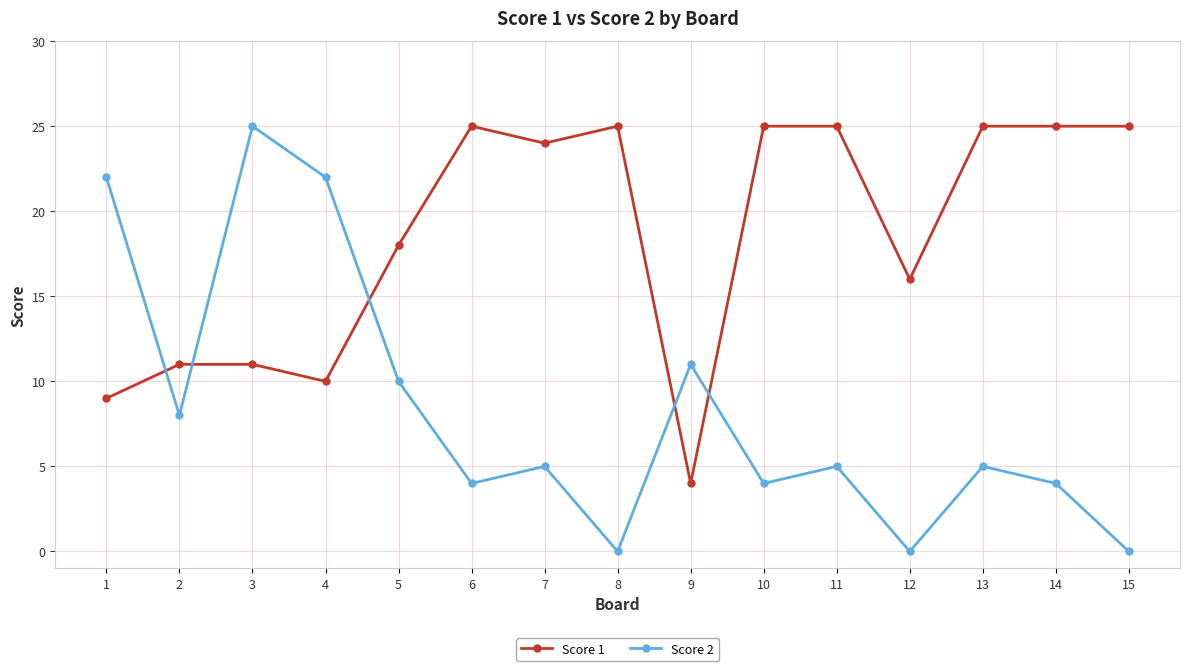

At which category does Score 2 reach its first local peak?

3